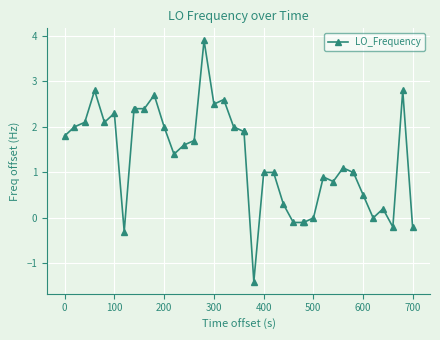

True or false: there are more than 1 points higher than both neighbors.

True